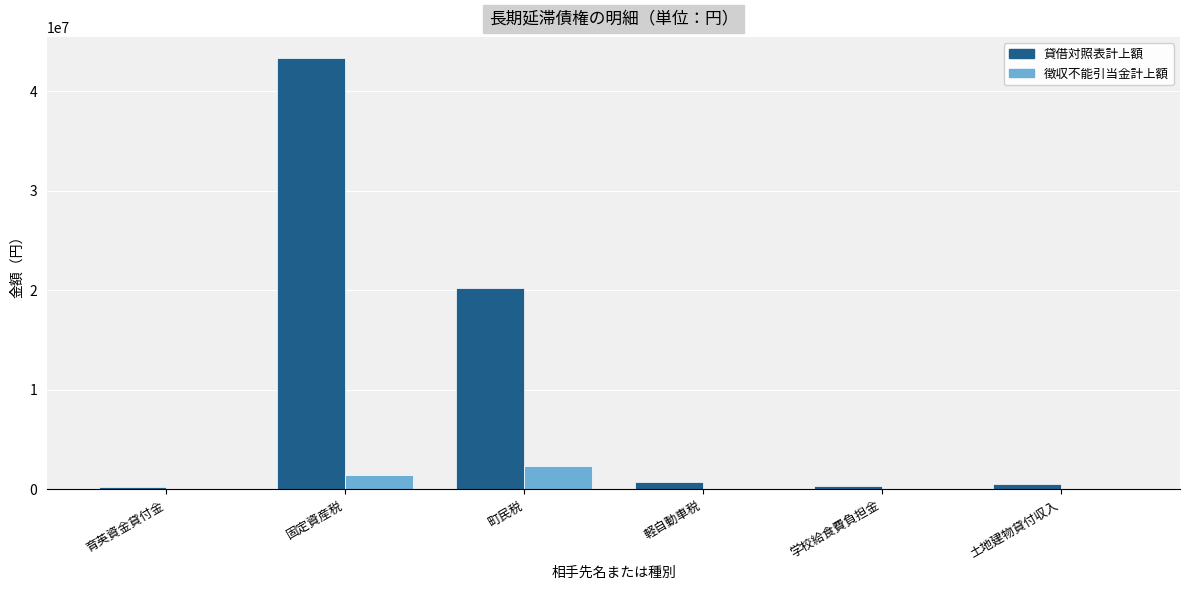

Which series has the largest total across all categories?

貸借対照表計上額